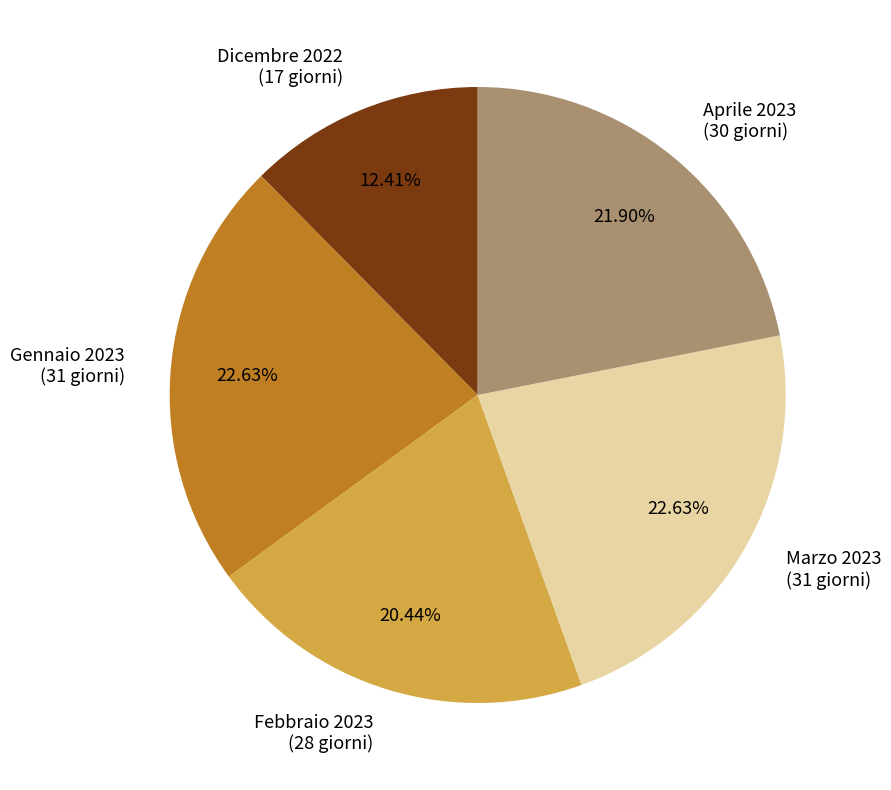

Is it true that Aprile 2023 is 32% of the pie?

False